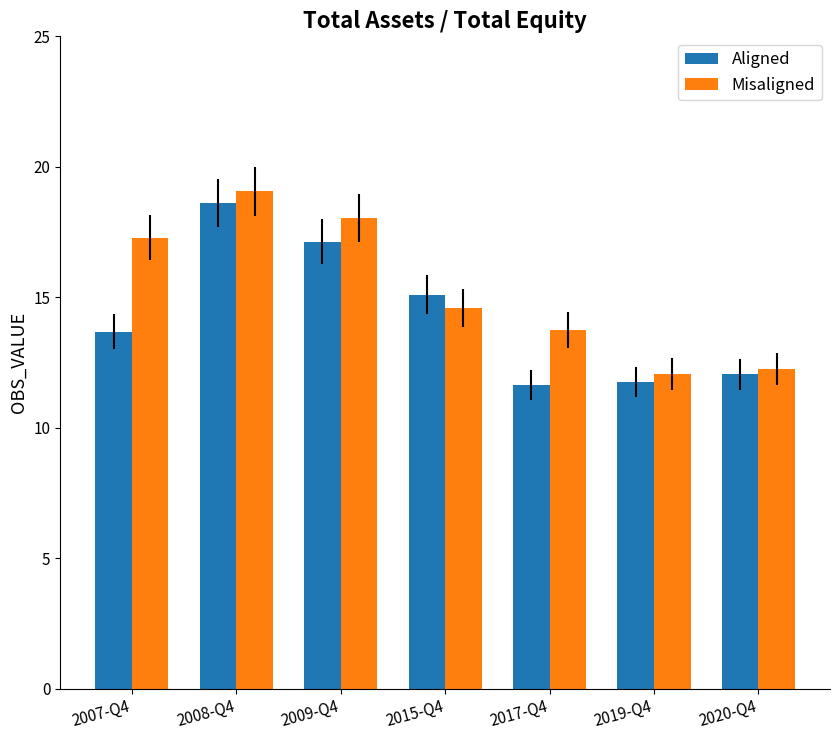

Which series has the largest total across all categories?

Misaligned